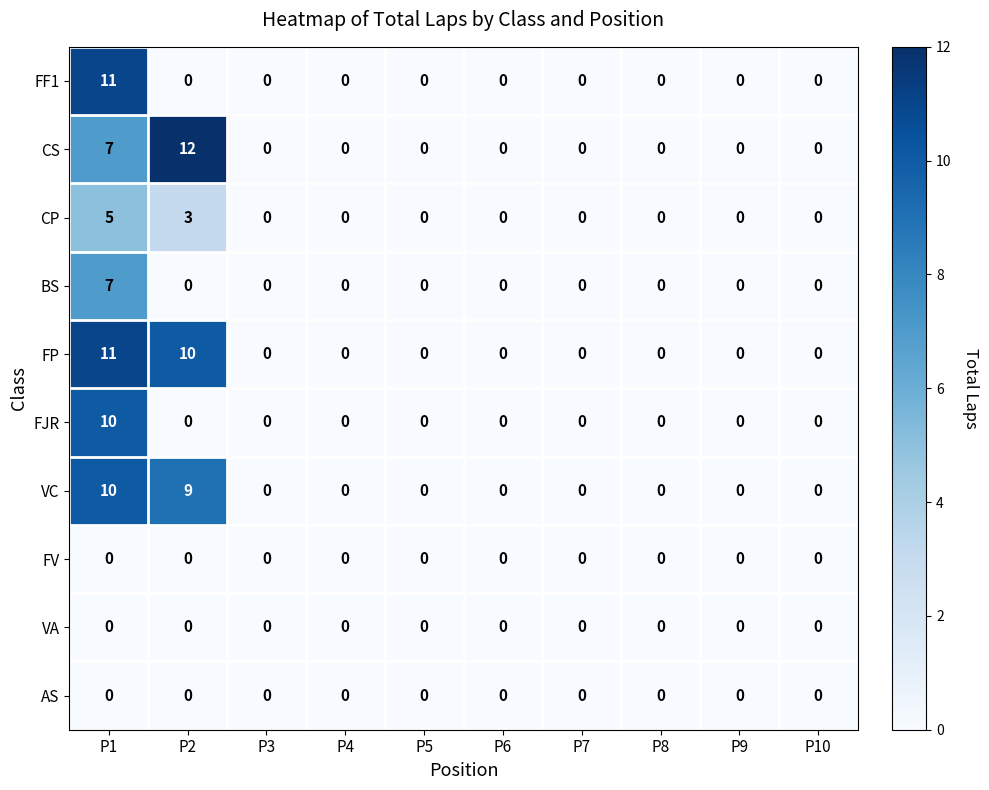

The value of VC at P8 is 0. True or false?

True